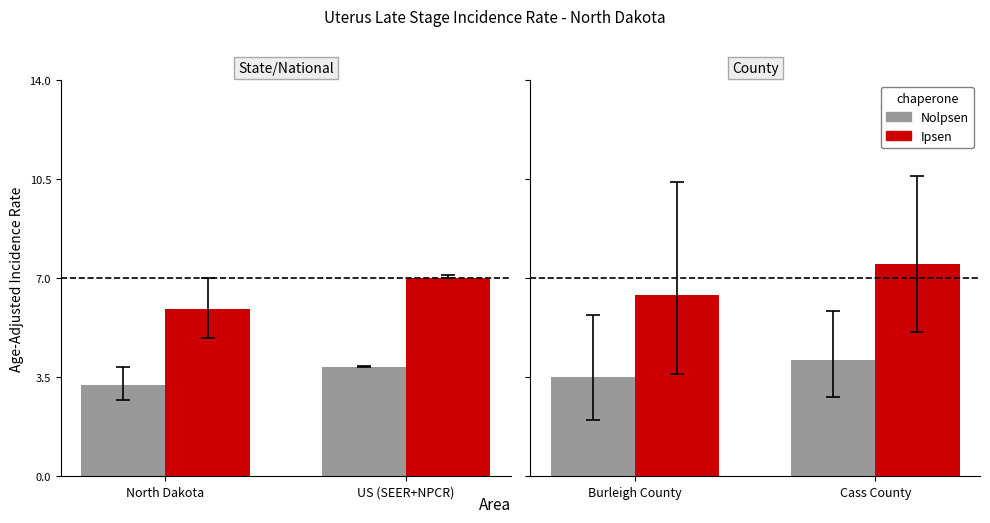

Which series has the largest range (max minus min)?

Ipsen